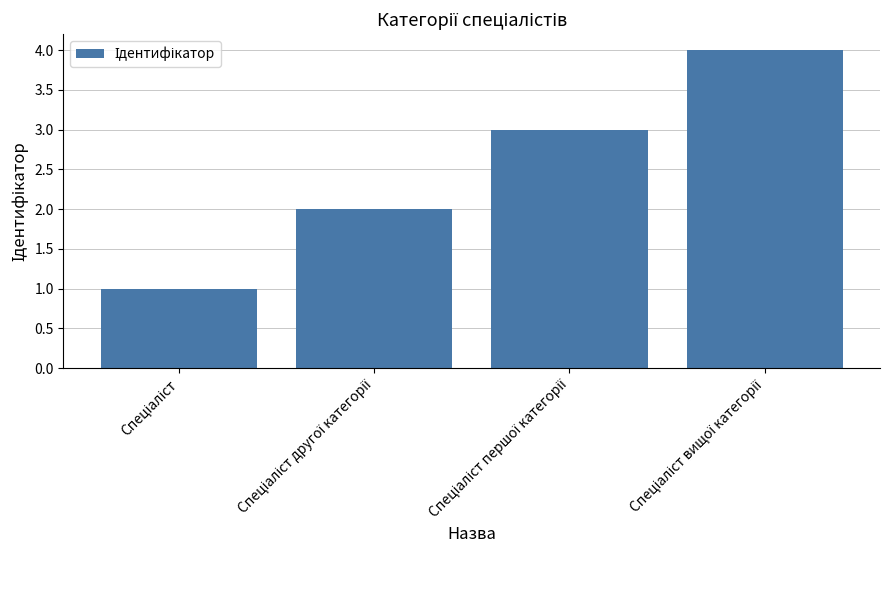

What is the smallest value displayed?

1